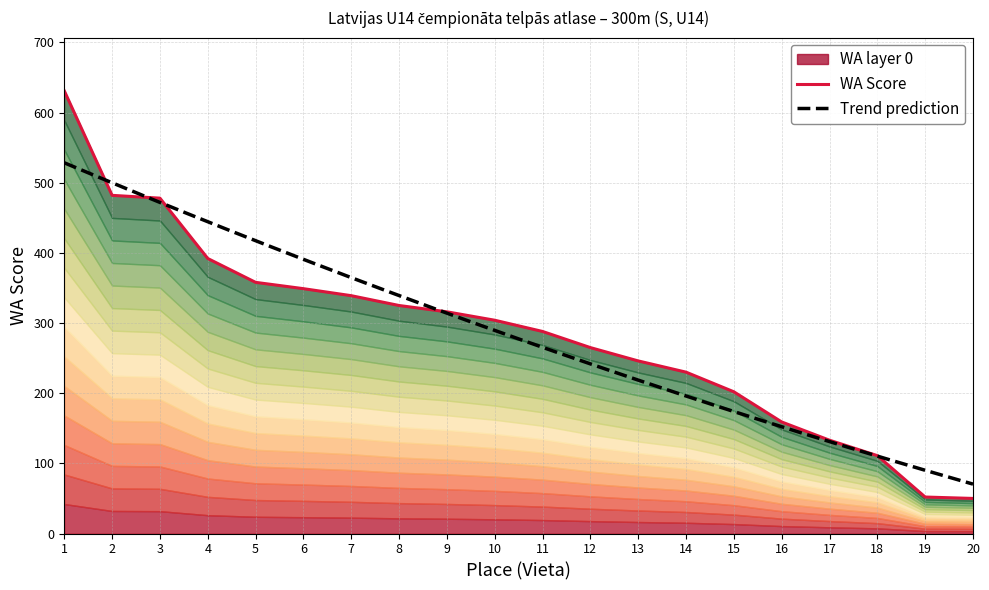

What is the maximum value shown in the chart?

631